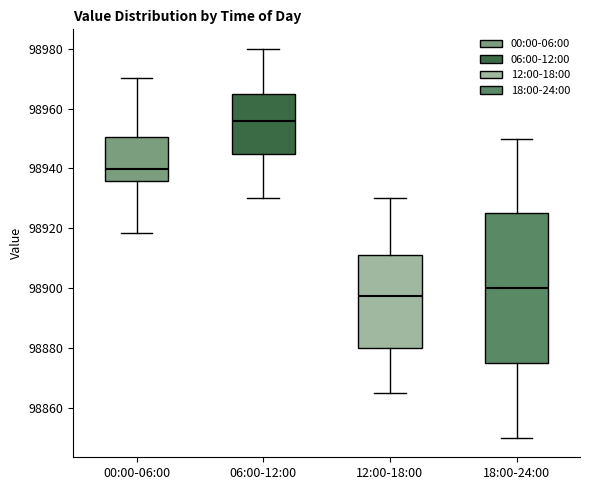

Which box is the tallest, from its lower edge to its upper edge?

18:00-24:00